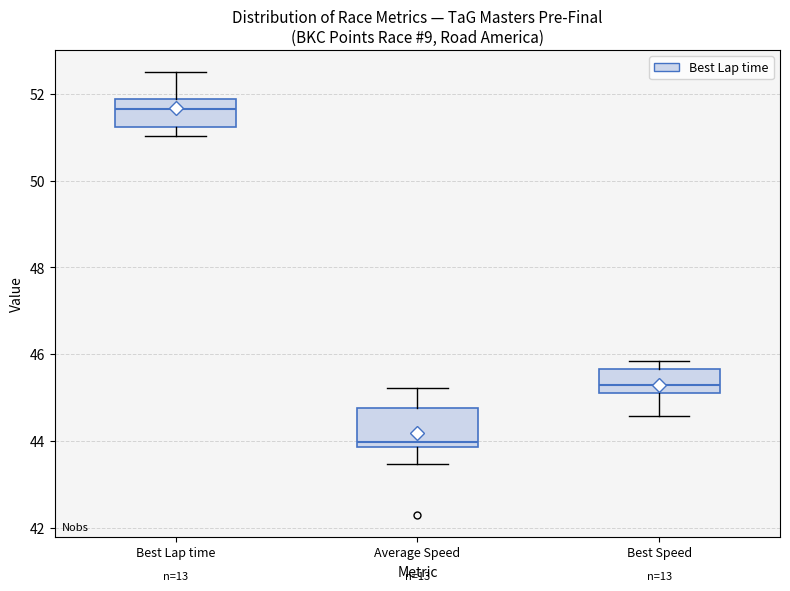

Reading left to right, read every box against the y-axis: the position of its median line, the range the box covers, and the ends of its whiskers. The values are not printed on the chart, so give them approximately, as read against the axis.

Best Lap time: median 51.6, box 51.2 to 51.8, whiskers 51.0 to 52.4
Average Speed: median 44.0, box 43.8 to 44.8, whiskers 43.4 to 45.2
Best Speed: median 45.2 (just above the box's lower edge), box 45.2 to 45.6, whiskers 44.6 to 45.8